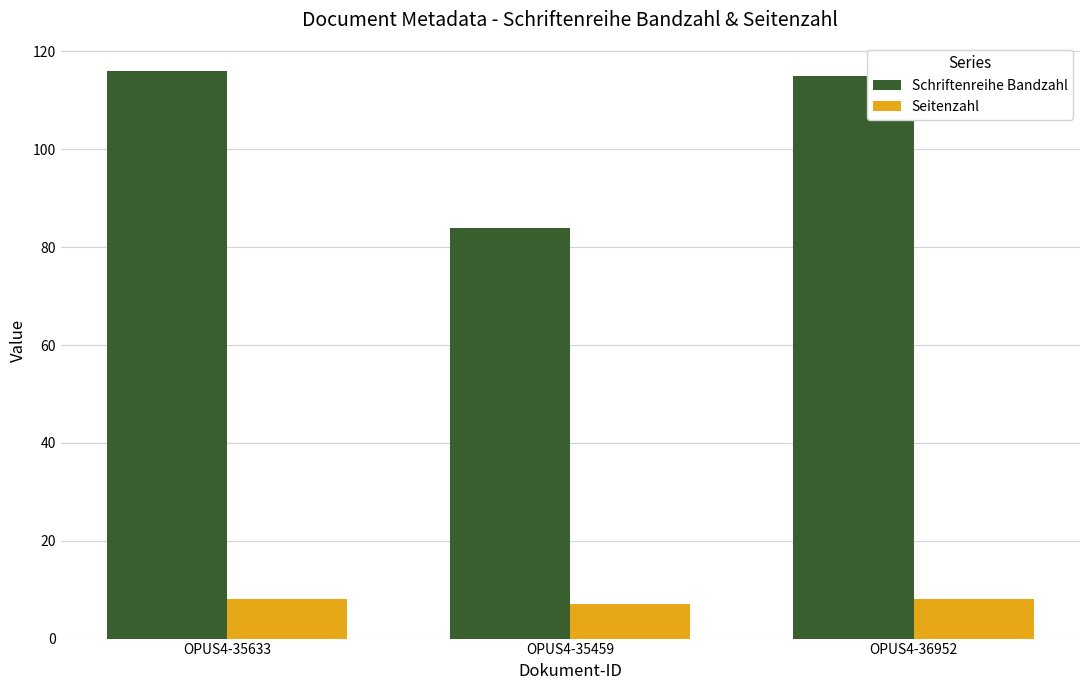

At how many categories does at least one series exceed 21?

3